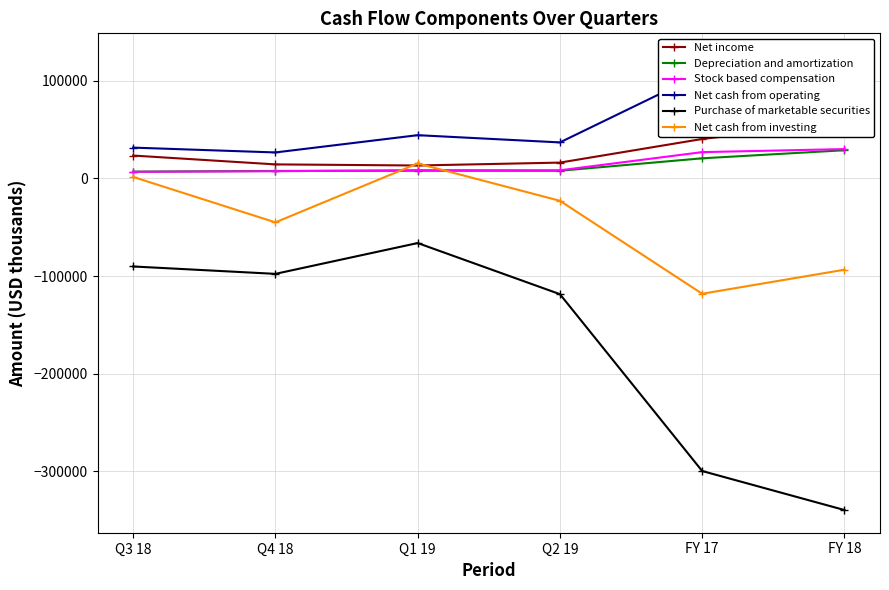

True or false: Net cash from investing has more than 0 interior local peaks.

True